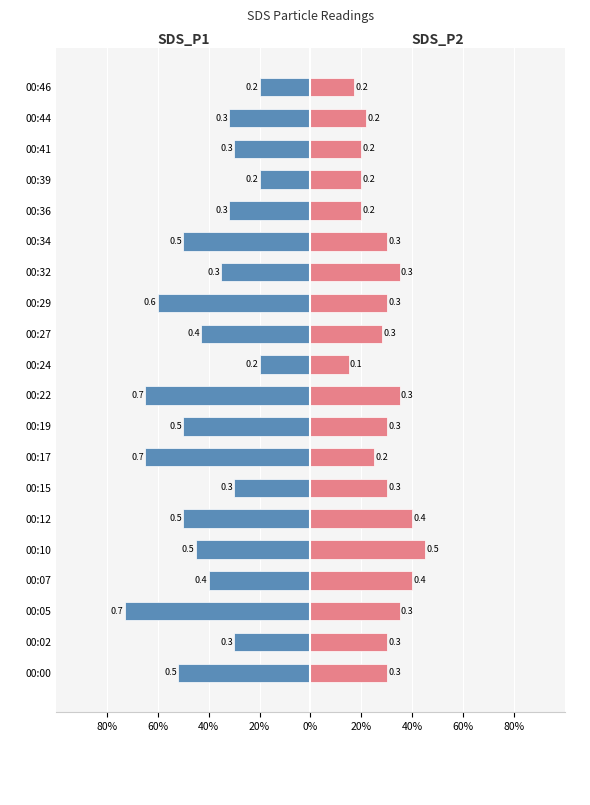

What is the lowest value of the SDS_P2 series?

0.1